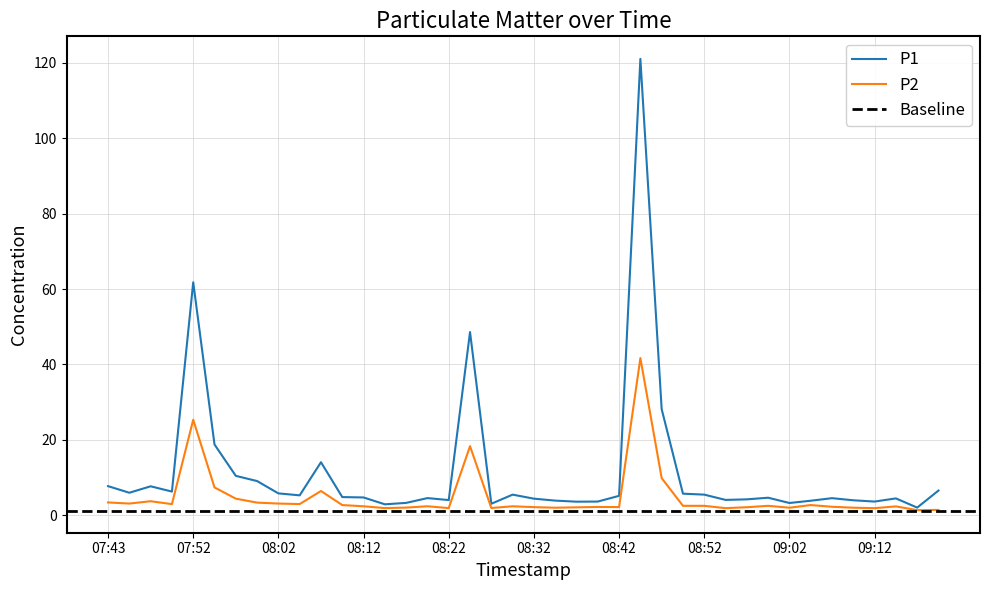

Is it true that P2 equals 3.1 at 08:02?

True